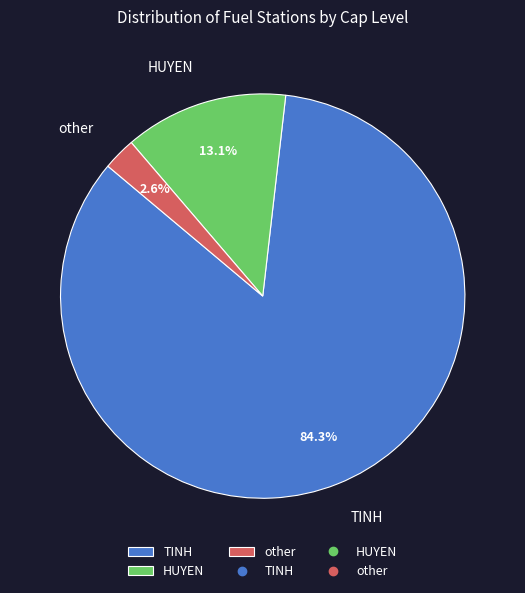

Which slice is the largest?

TINH